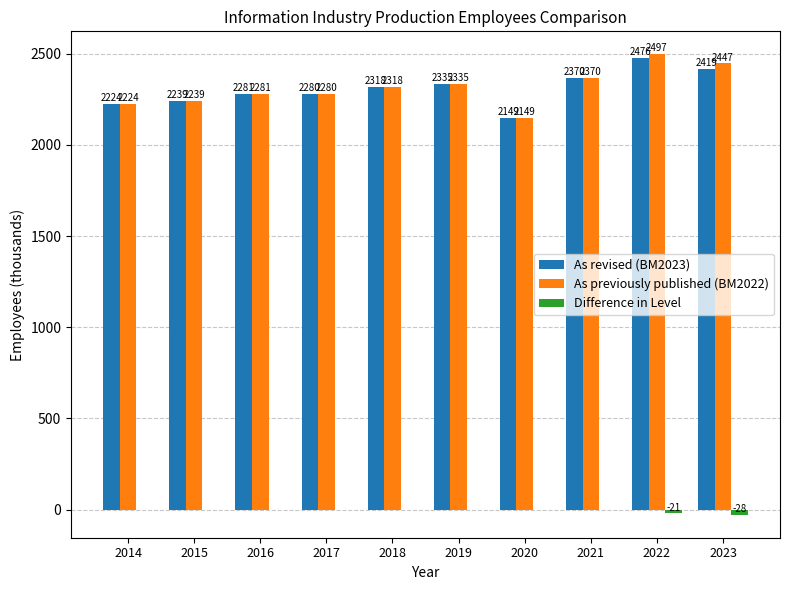

Is the value of Difference in Level at 2016 greater than the value of As revised (BM2023) at 2023?

No